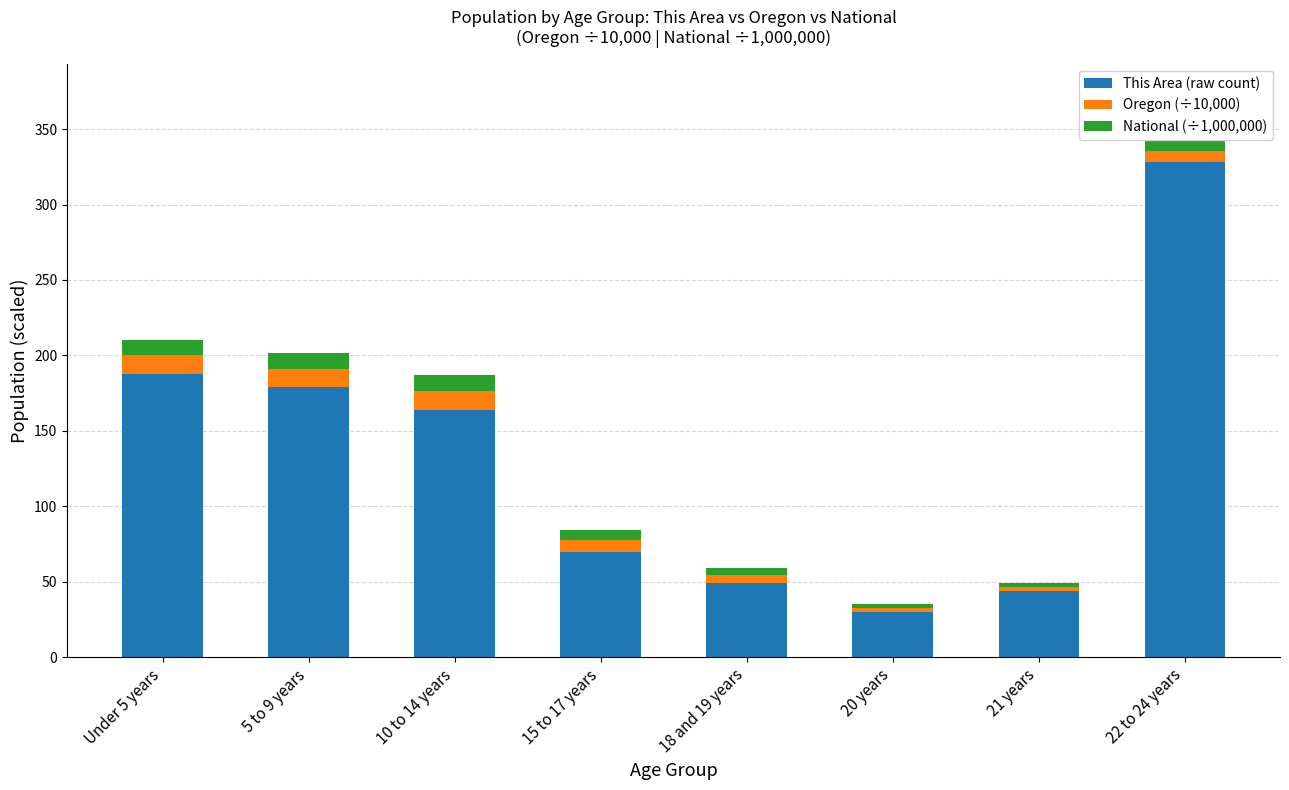

What is the total value across all series at 10 to 14 years?

187.0